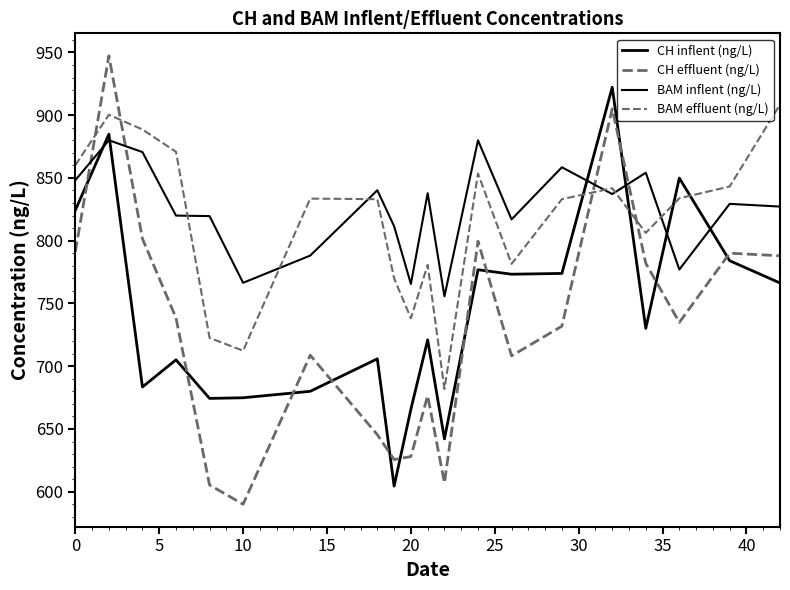

What is the lowest value of the CH inflent (ng/L) series?

604.5